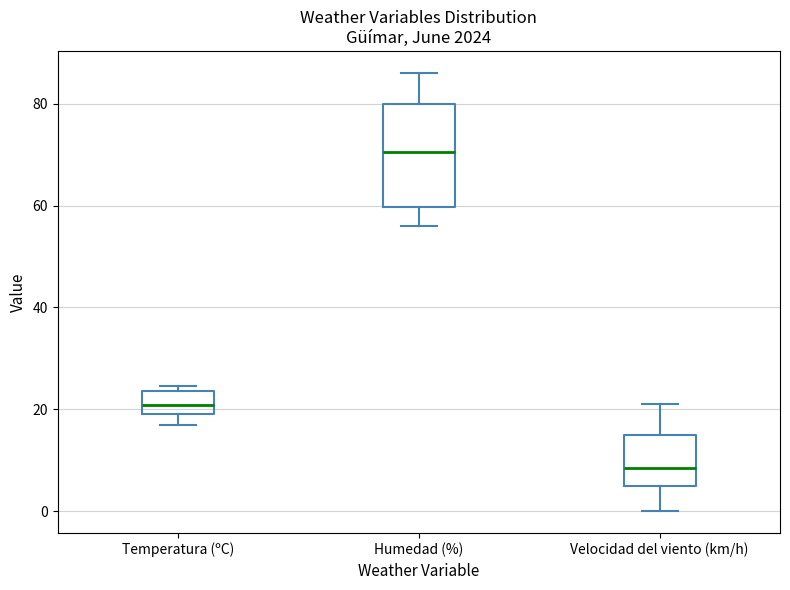

Reading left to right, transcribe this box plot: for each box, give where its median line is, the range the box spans, and where its two whiskers end, as read against the y-axis. The values are not printed on the chart, so give them approximately, as read against the axis.

Temperatura (ºC): median 20 (inside the box), box 20 to 24, whiskers 18 to 24 (just above the box's upper edge)
Humedad (%): median 70, box 60 to 80, whiskers 56 to 86
Velocidad del viento (km/h): median 8, box 6 to 16, whiskers 0 to 22